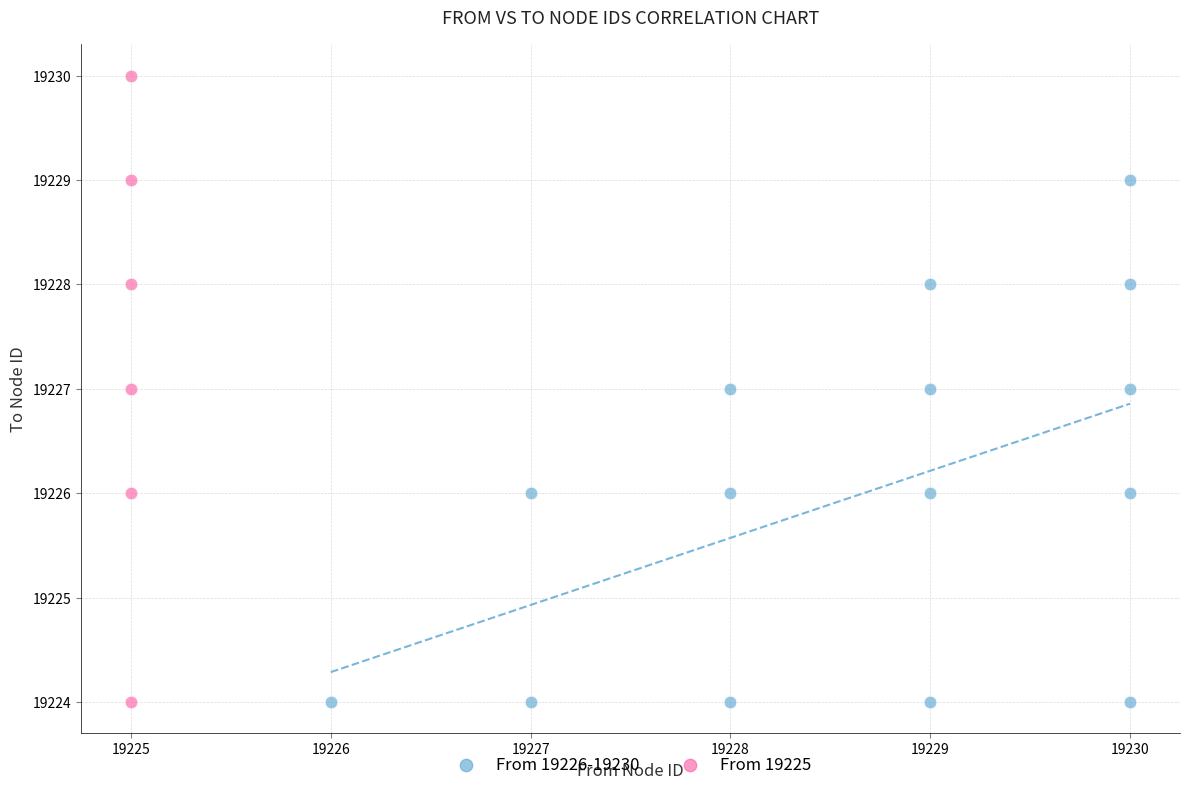

Which series contains the highest Y value?

From 19225